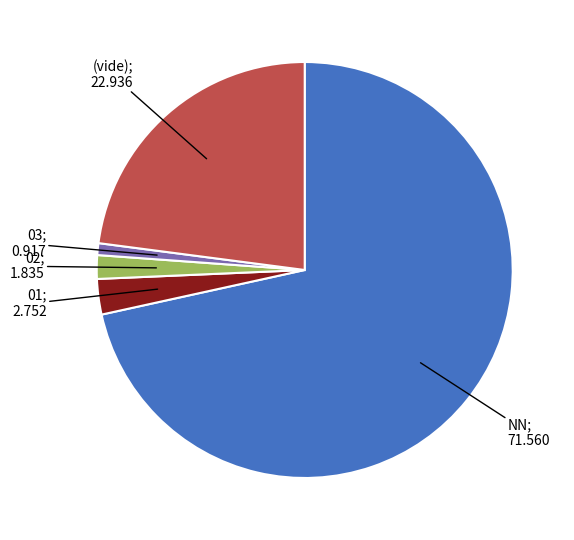

Does any single category account for the majority?

Yes